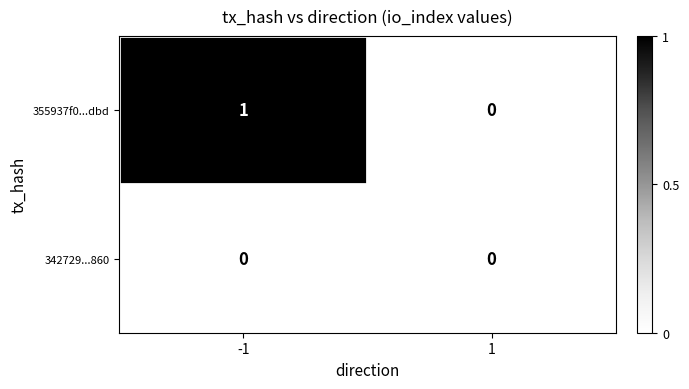

The value of 355937f0...dbd at 1 is 0. True or false?

True